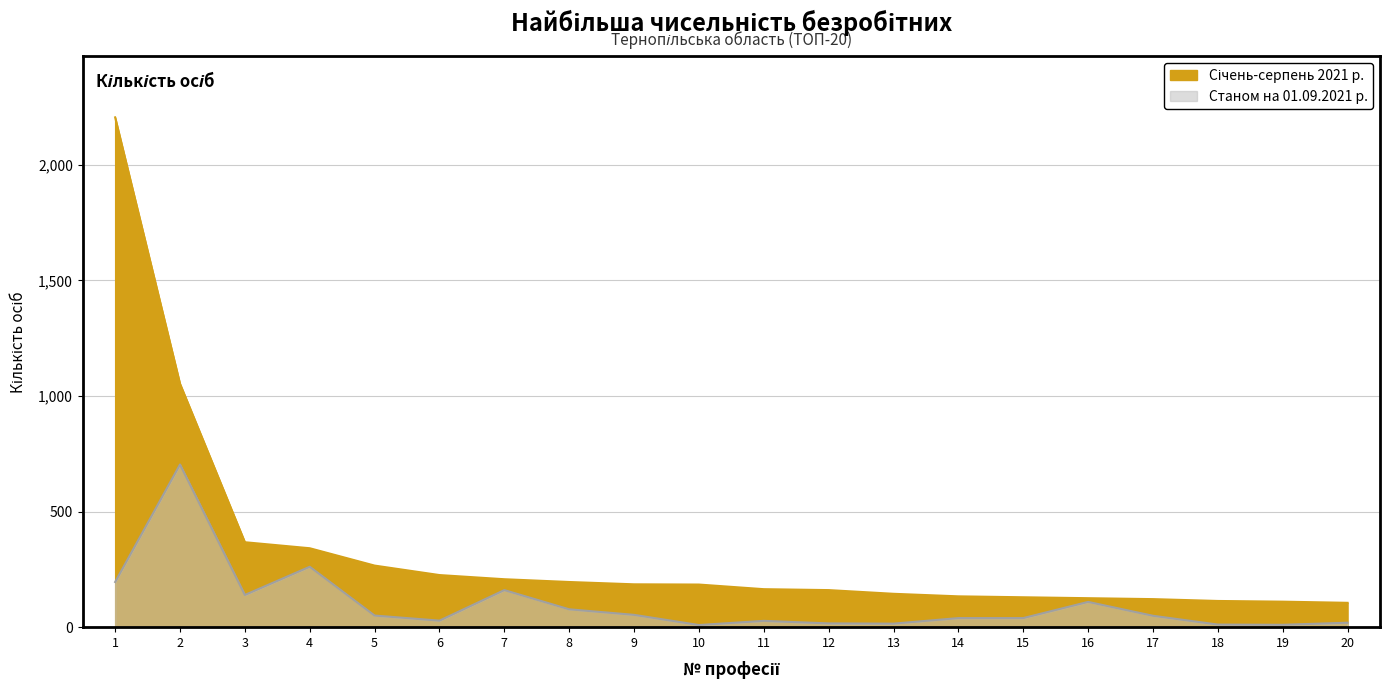

Which series changed the most between 9 and 19?

Січень-серпень 2021 р.